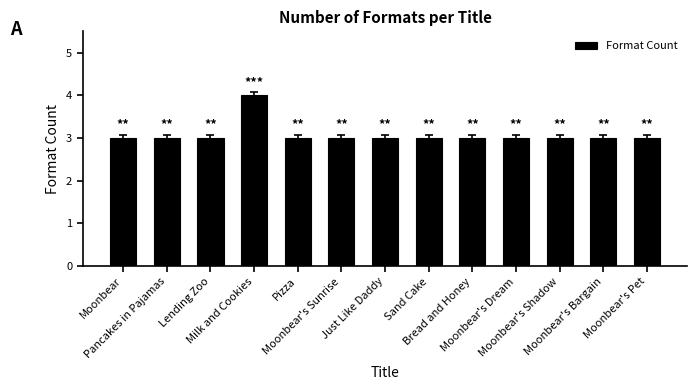

What is the smallest value displayed?

3